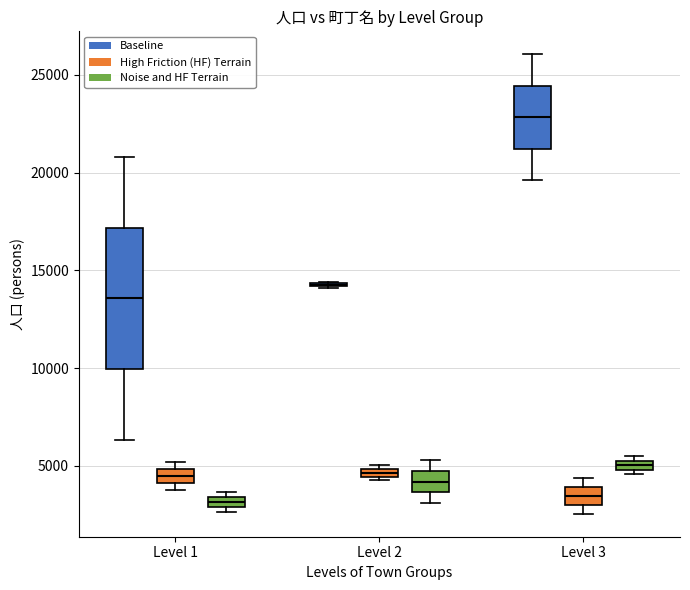

Where is the lower edge of the box for Level 1 (Noise and HF Terrain) on the y-axis? The values are not printed on the chart, so give them approximately, as read against the axis.

3000